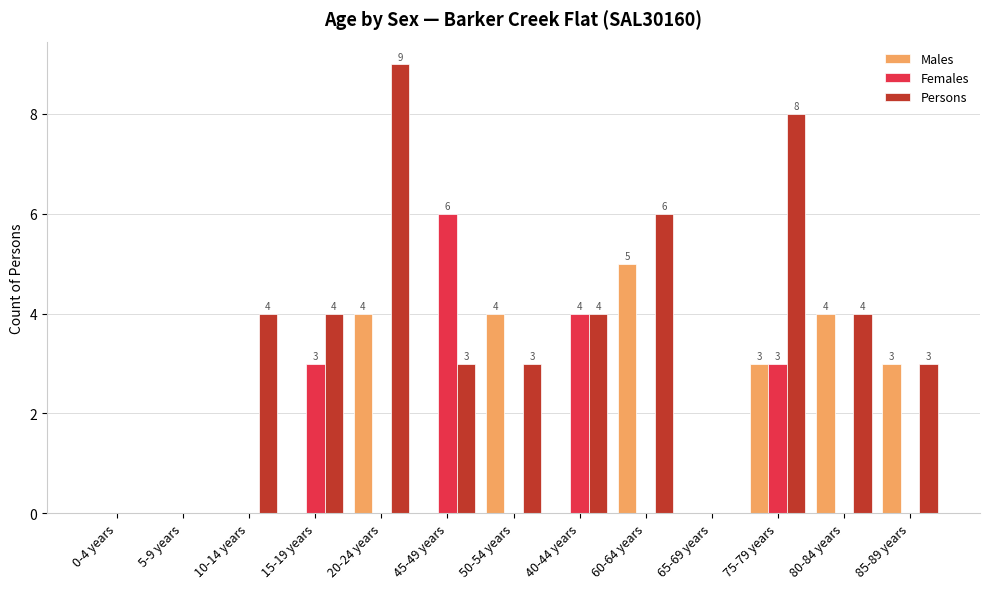

How many positive values does the Females series have?

4